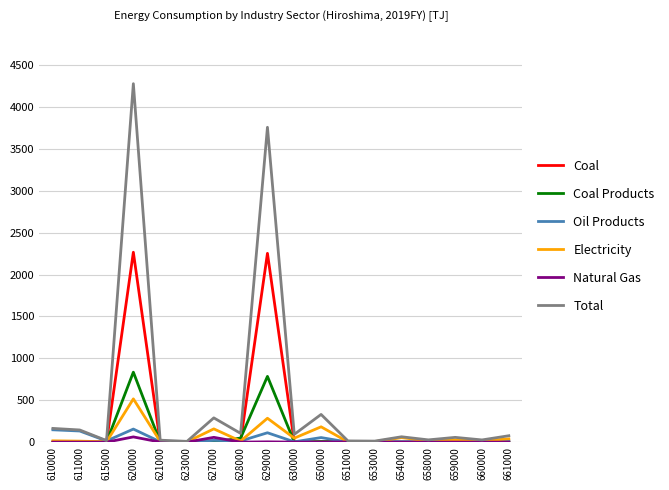

What is the greatest value displayed?

4277.8